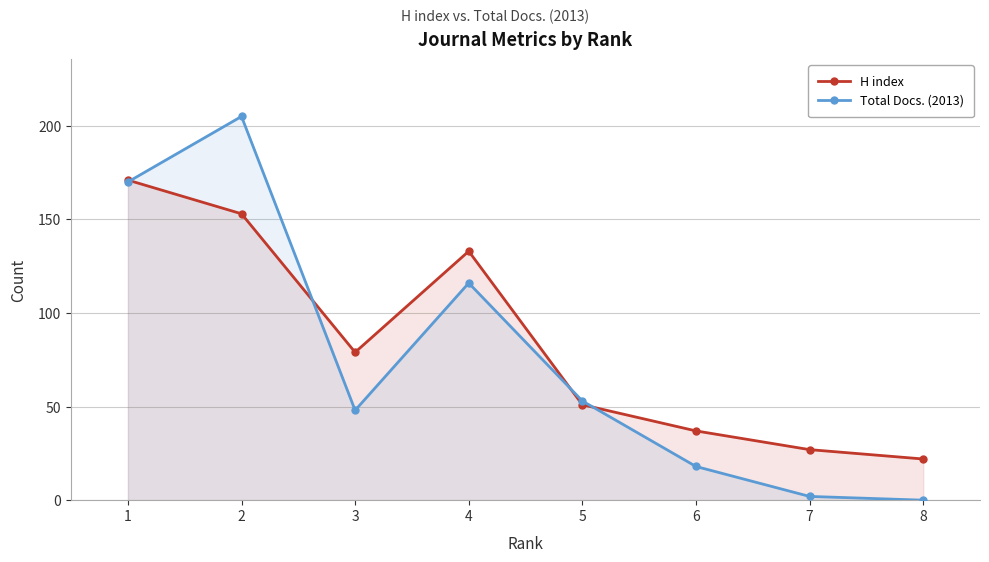

Which series has the largest range (max minus min)?

Total Docs. (2013)